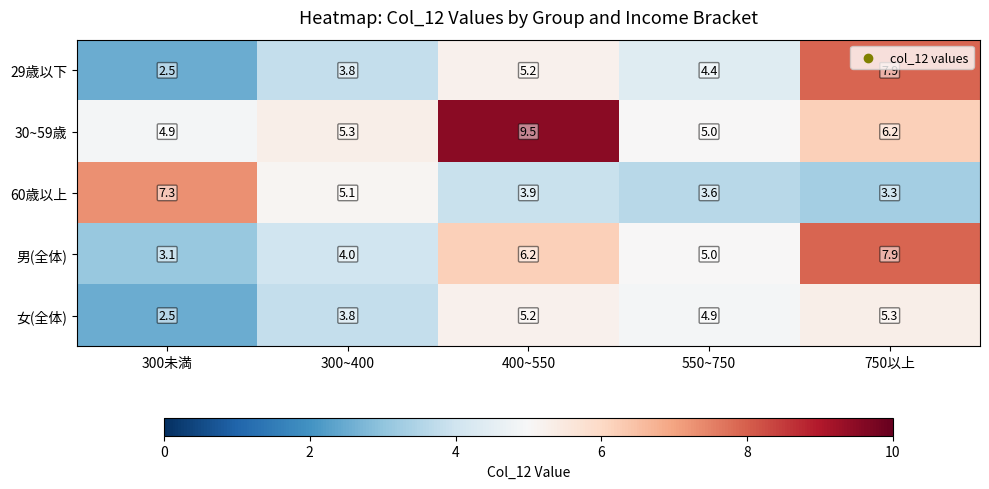

What is the difference between the second highest and second lowest values in the 30~59歳 series?

1.2